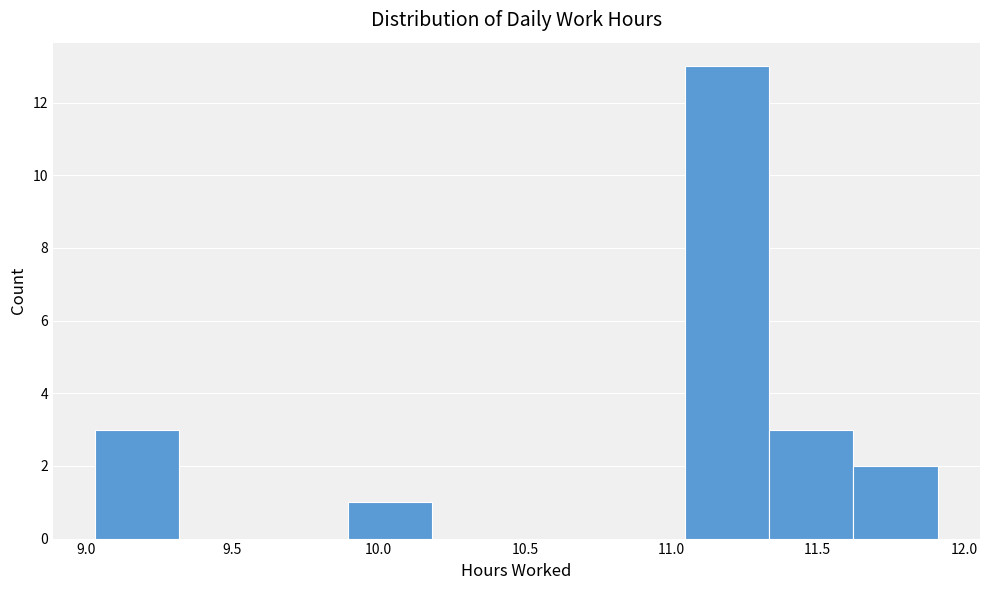

How tall is the bar that spans 11.35 to 11.60 on the x-axis? Neither the bar edges nor the heights are printed on the chart, so give them approximately, as read against the axes.

3